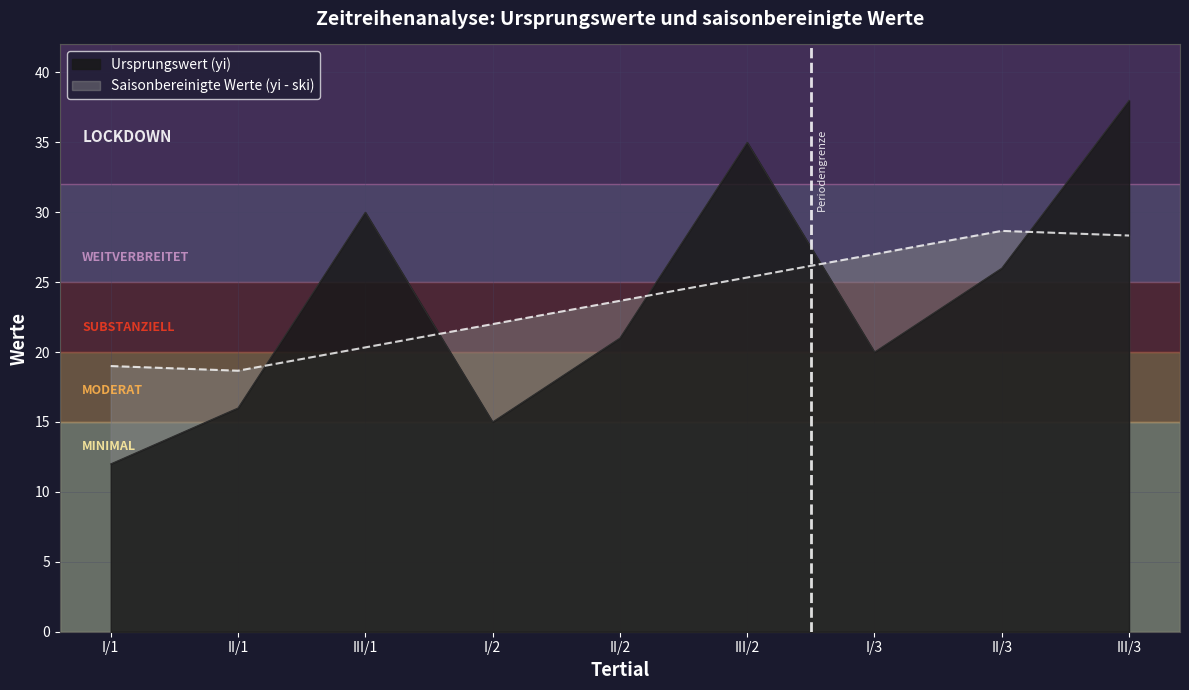

How many lines are shown in the chart?

2